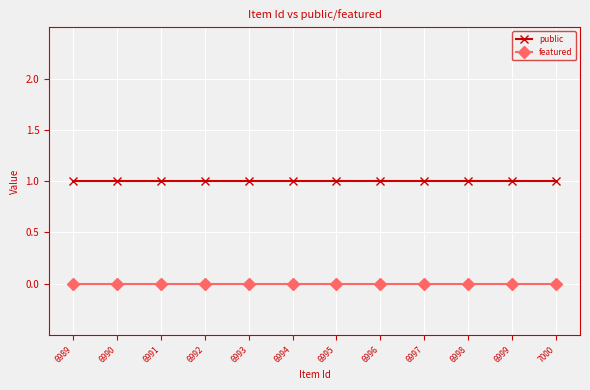

What is the average value of the public series?

1